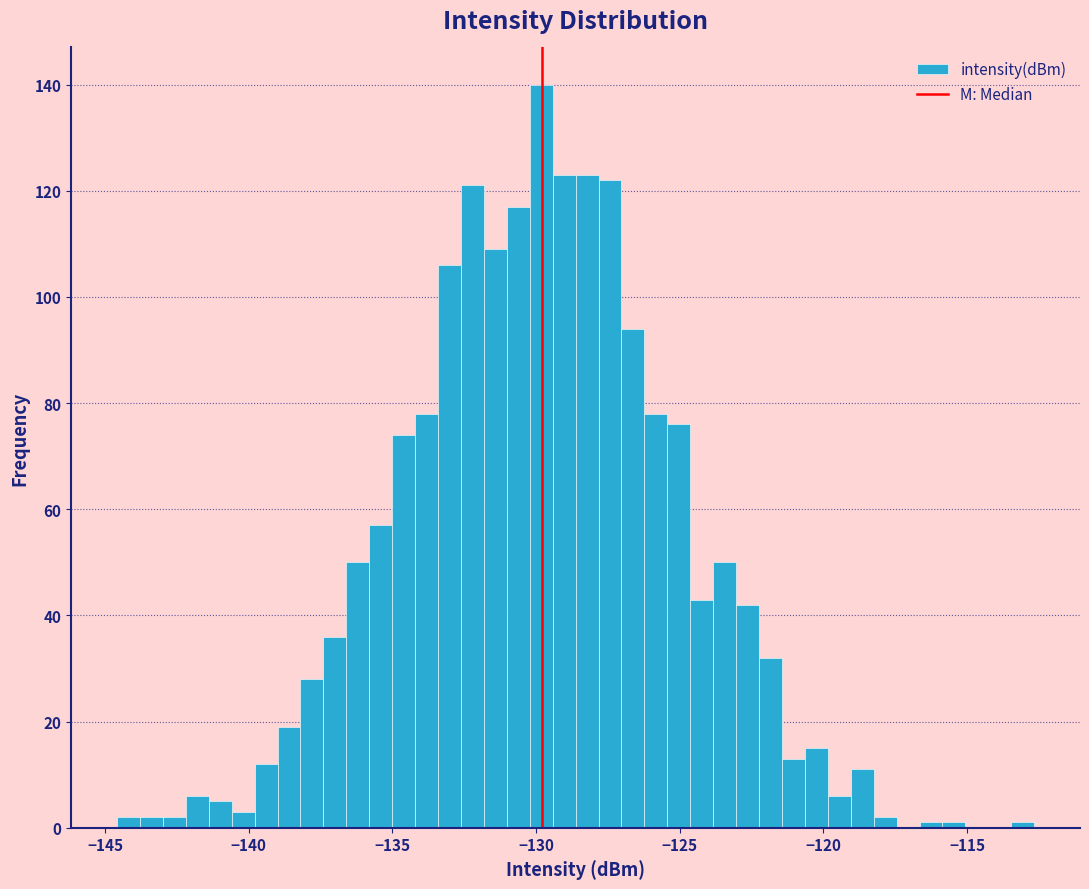

Around what value on the x-axis is the tallest bar? Give the approximate position of its centre, as read against the axis.

-130.0